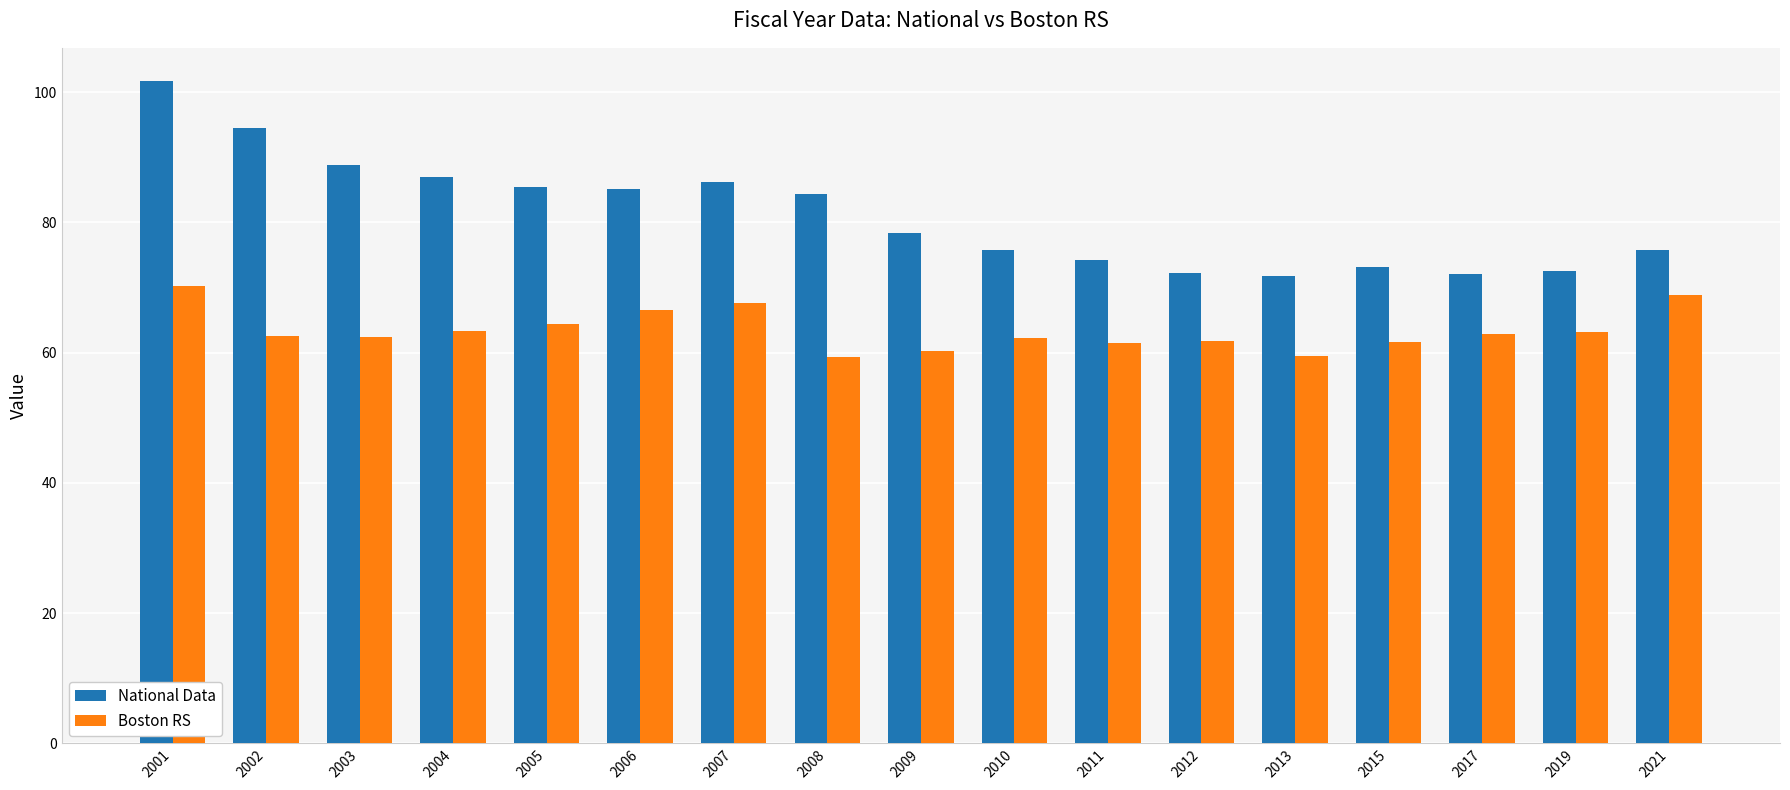

What is the sum of all Boston RS values?

1078.2